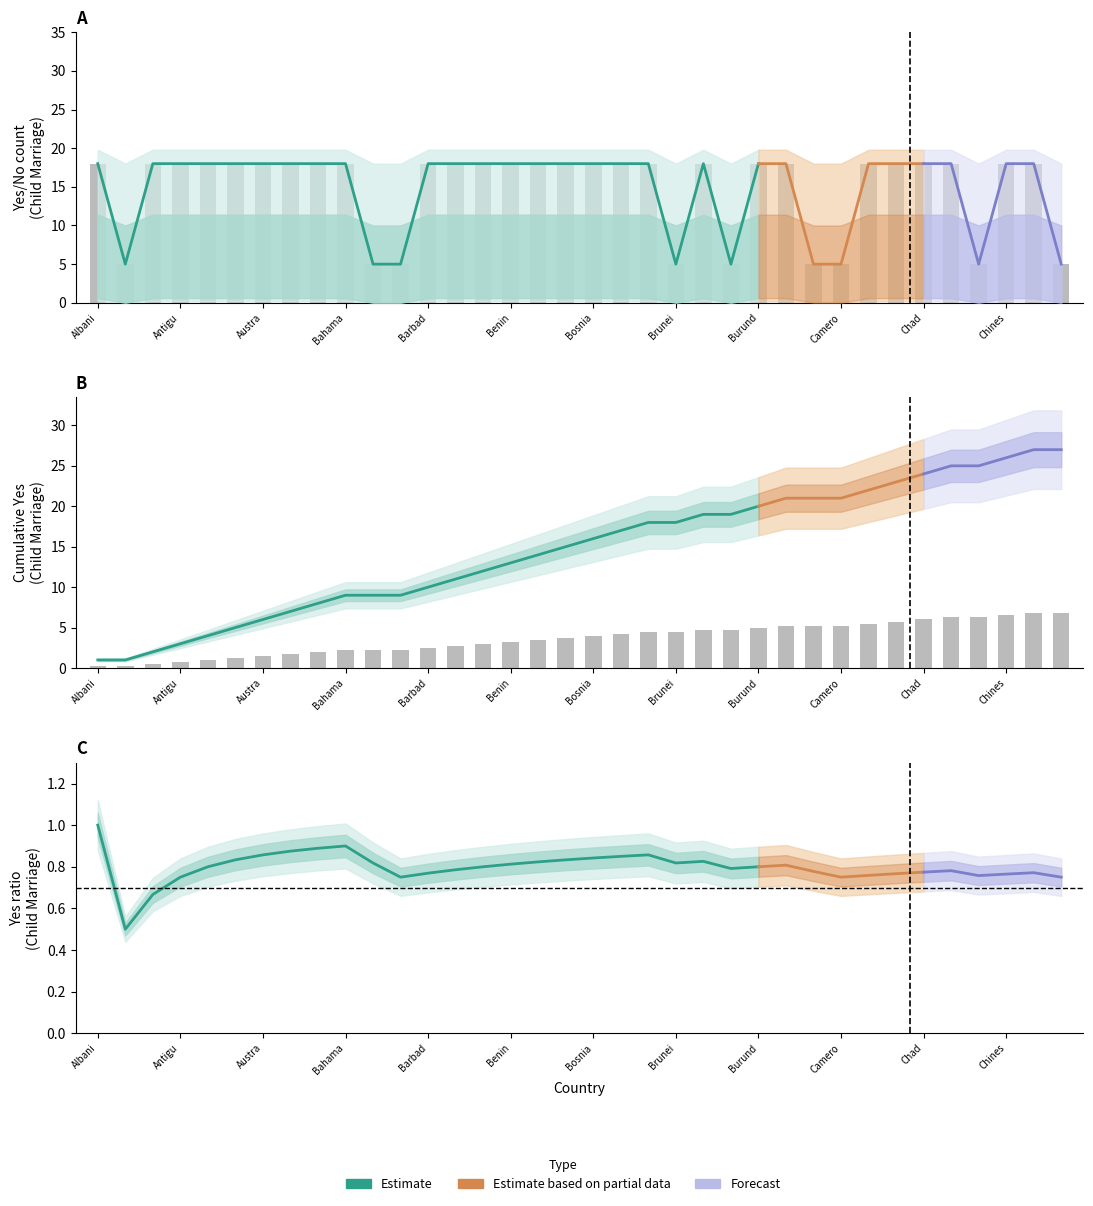

Are the bars grouped side by side (vs. stacked)?

No